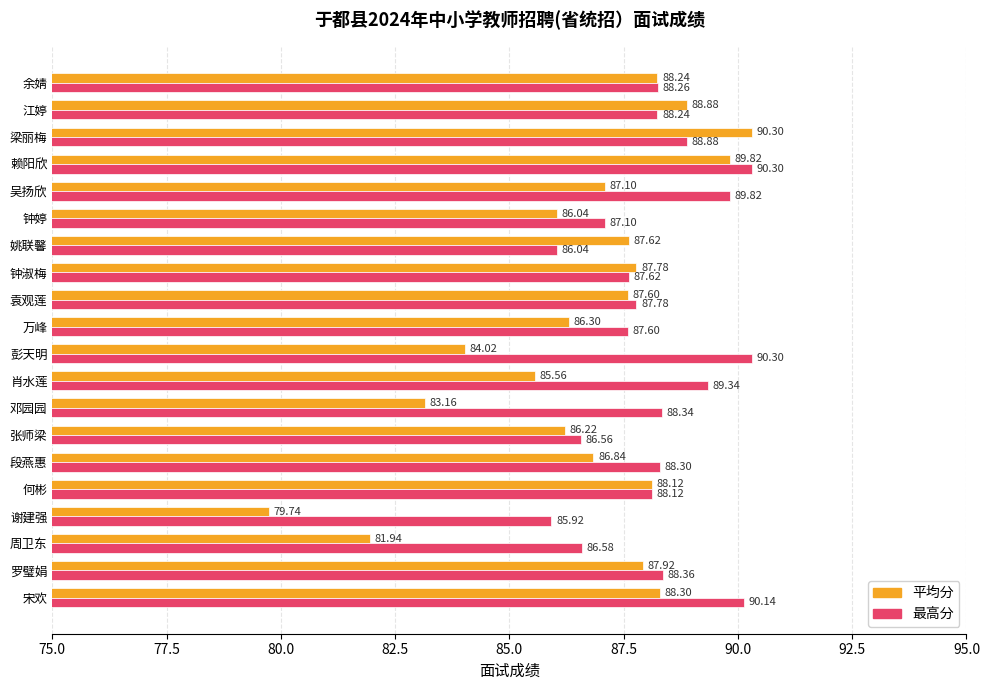

At how many categories does at least one series exceed 90?

4